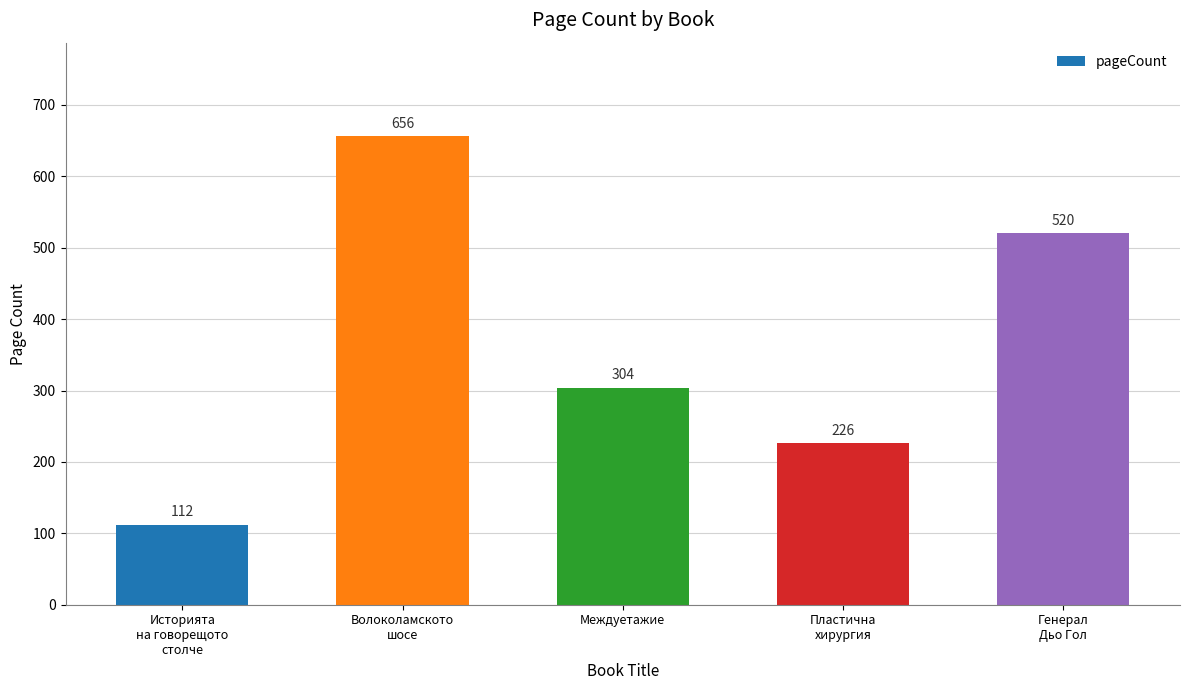

How many bars are there in total?

5